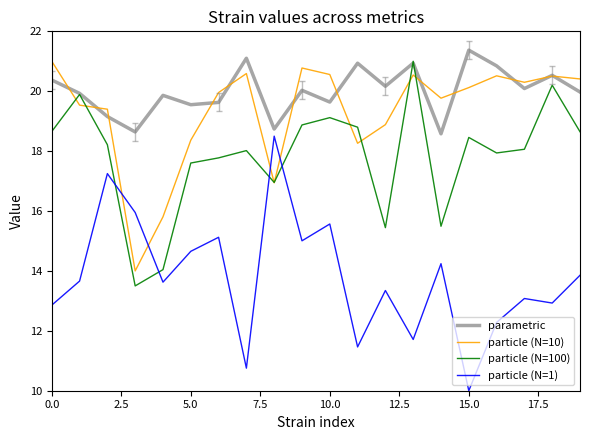

Which series has the largest range (max minus min)?

particle (N=1)